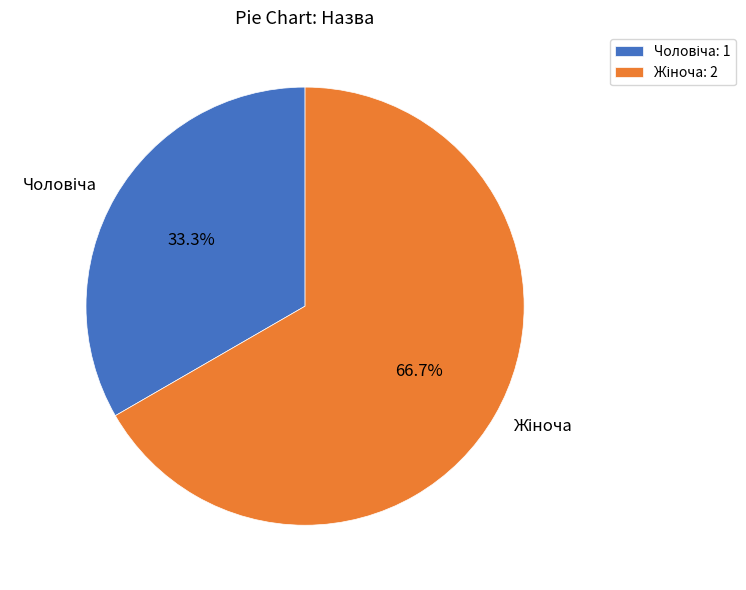

Is there any slice that represents more than half of the pie?

Yes